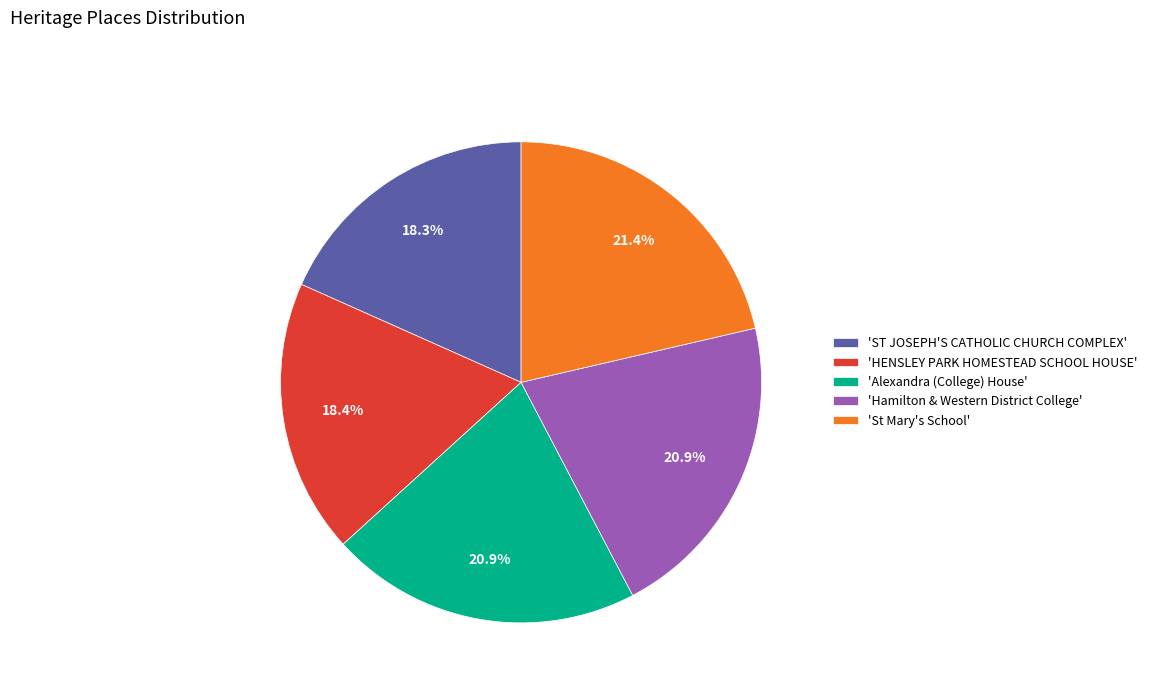

Does any single category account for the majority?

No